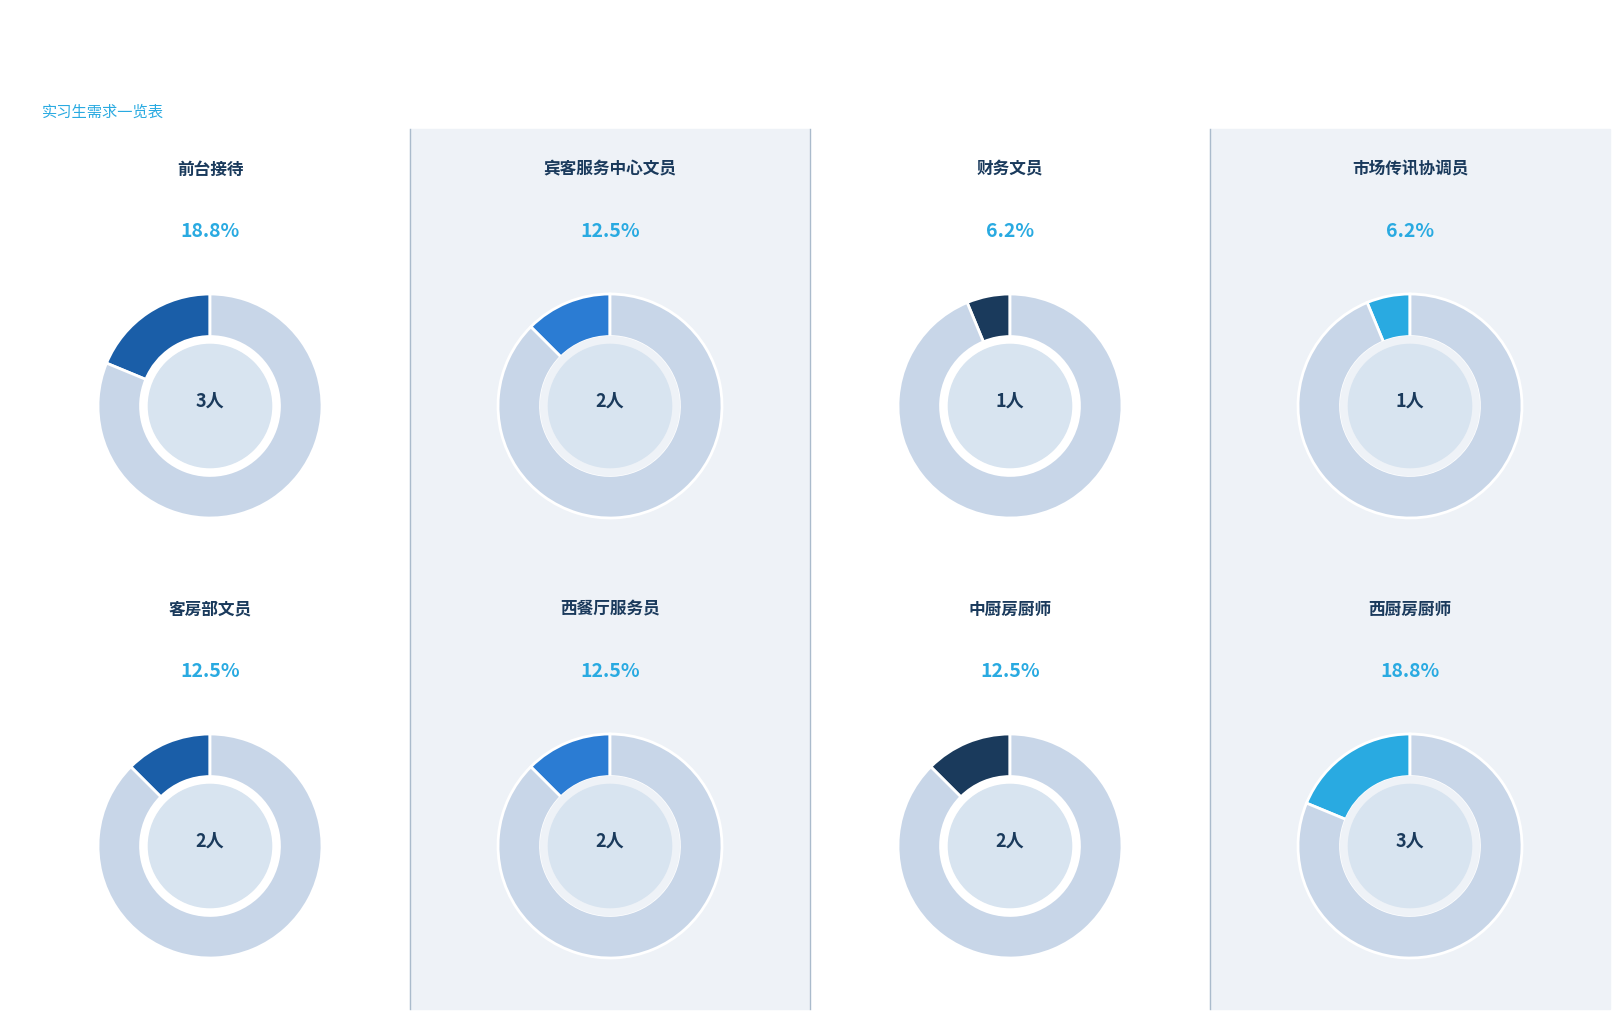

Combined, do 中厨房厨师 and 宾客服务中心文员 account for over 50%?

No